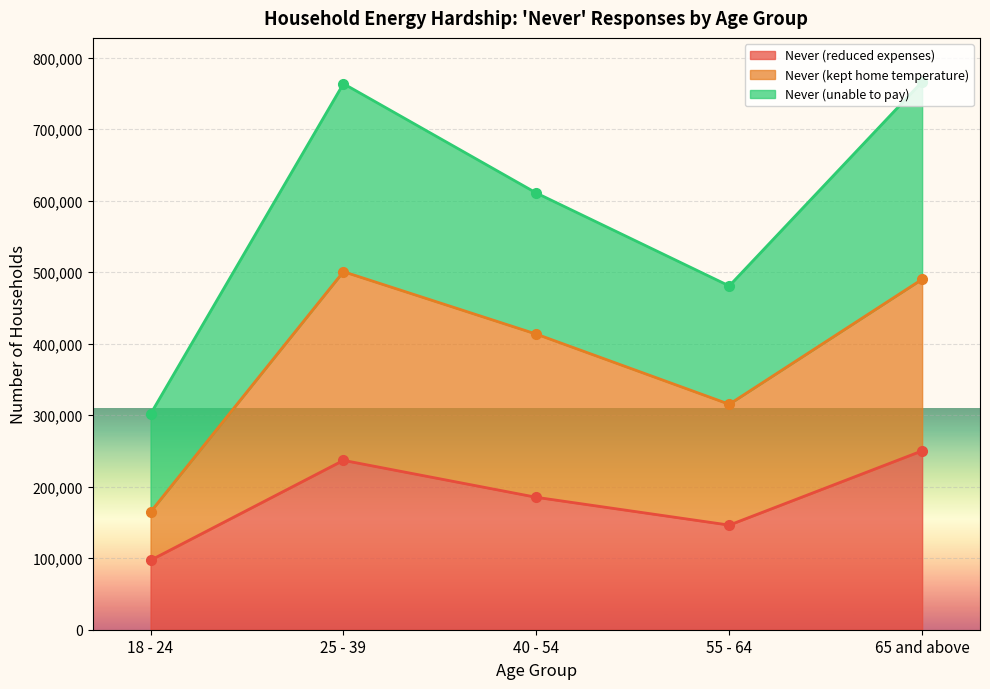

The value of Never (reduced expenses) at 18 - 24 is 147166. True or false?

False